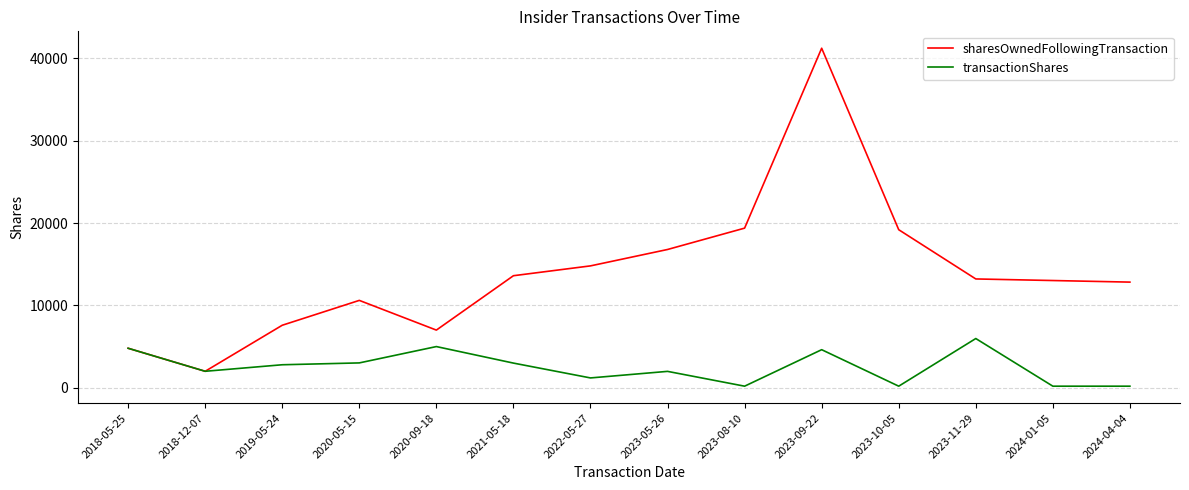

Which series has the widest spread of values?

sharesOwnedFollowingTransaction